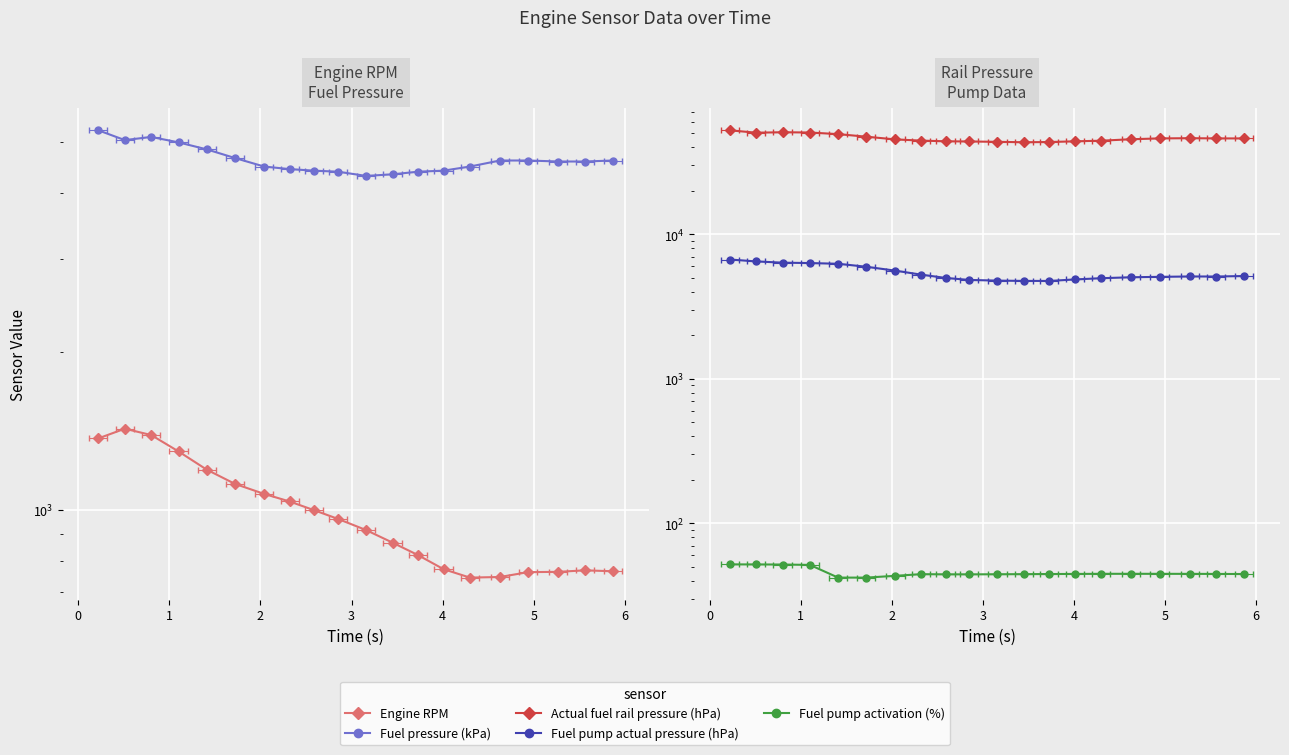

The value of Actual fuel rail pressure (hPa) at 10 is 14413.3. True or false?

False